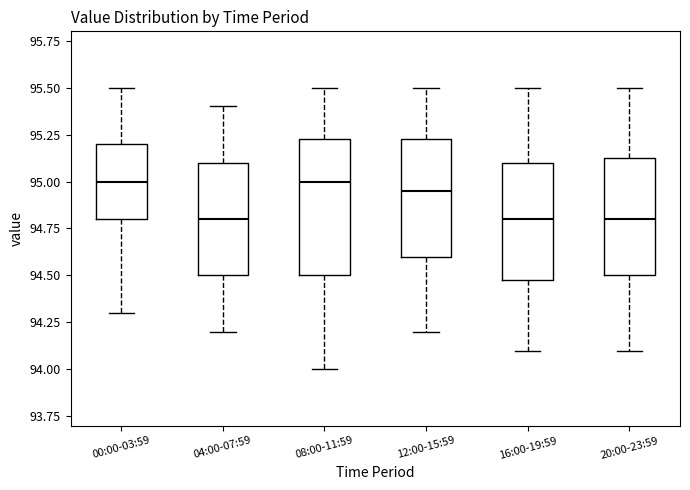

Where does the median line of the box for 12:00-15:59 sit on the y-axis? The values are not printed on the chart, so give them approximately, as read against the axis.

94.95